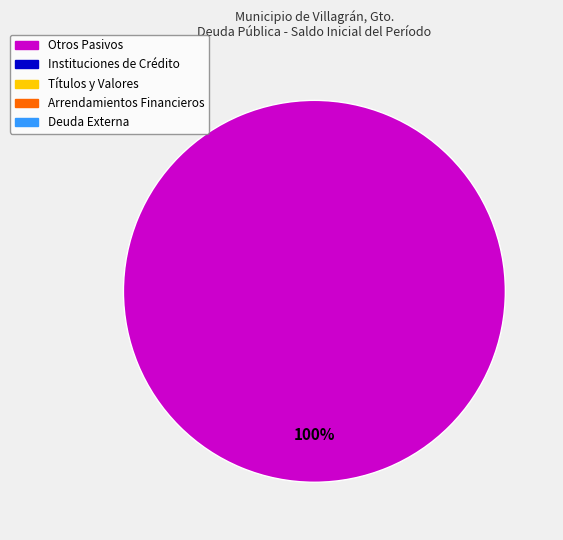

Does any single category account for the majority?

Yes